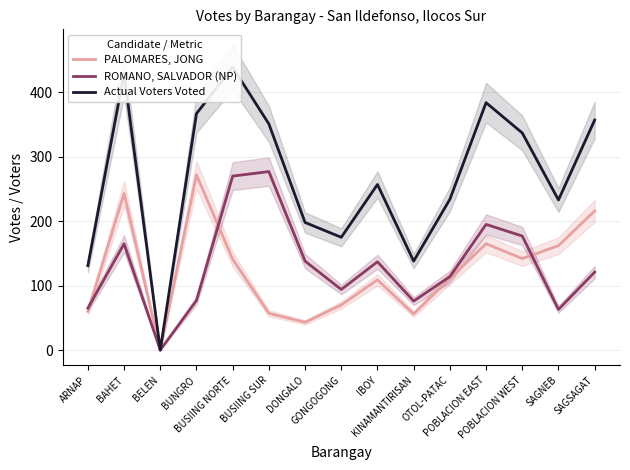

Does the chart have visible grid lines?

Yes